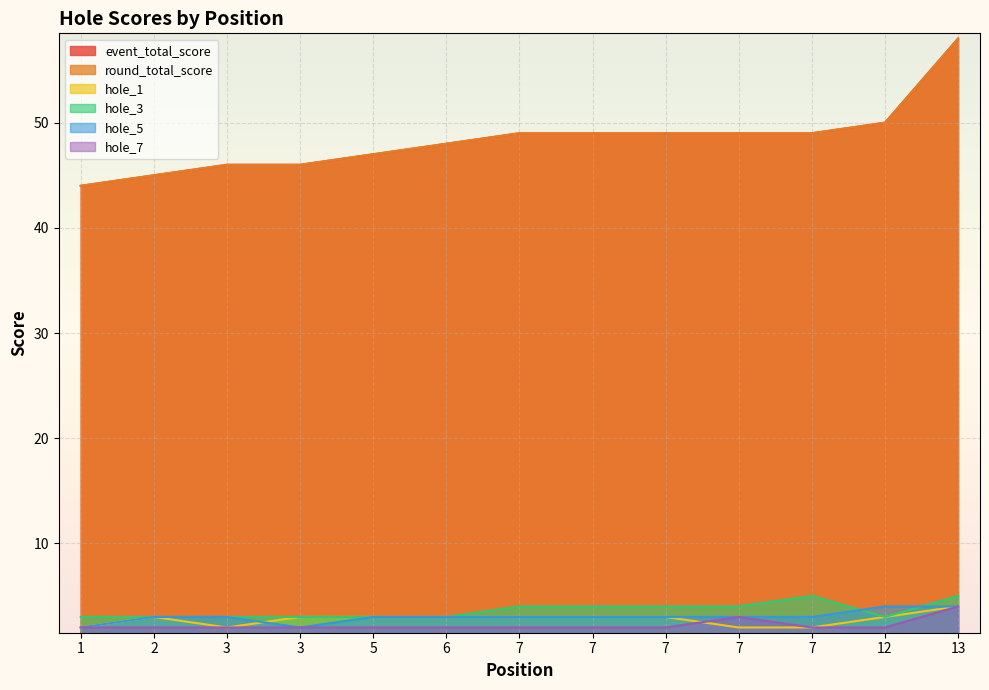

Is it true that hole_5 equals 3 at 7?

True